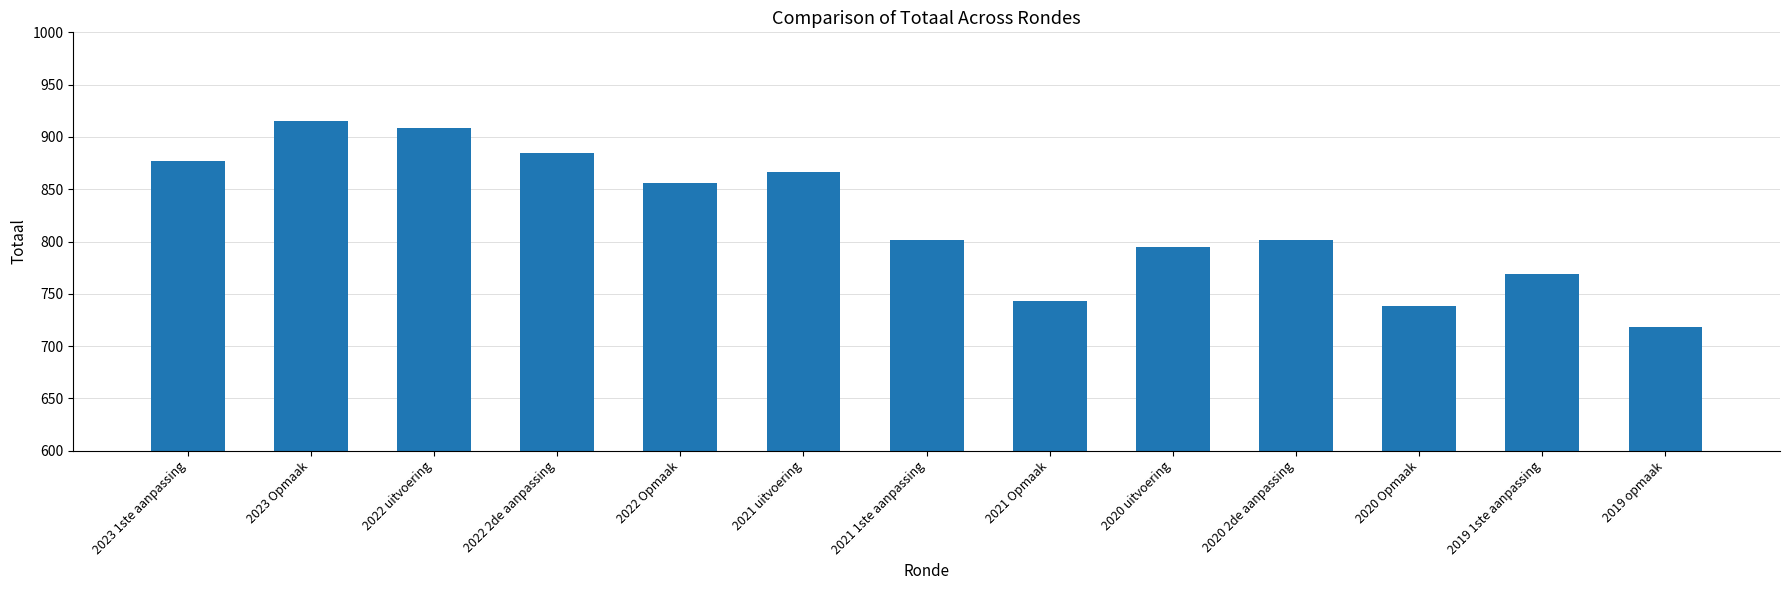

Reading left to right, transcribe all the data shown in this chart.

2023 1ste aanpassing=877	2023 Opmaak=915	2022 uitvoering=909	2022 2de aanpassing=885	2022 Opmaak=856	2021 uitvoering=866	2021 1ste aanpassing=801	2021 Opmaak=743	2020 uitvoering=795	2020 2de aanpassing=801	2020 Opmaak=738	2019 1ste aanpassing=769	2019 opmaak=718